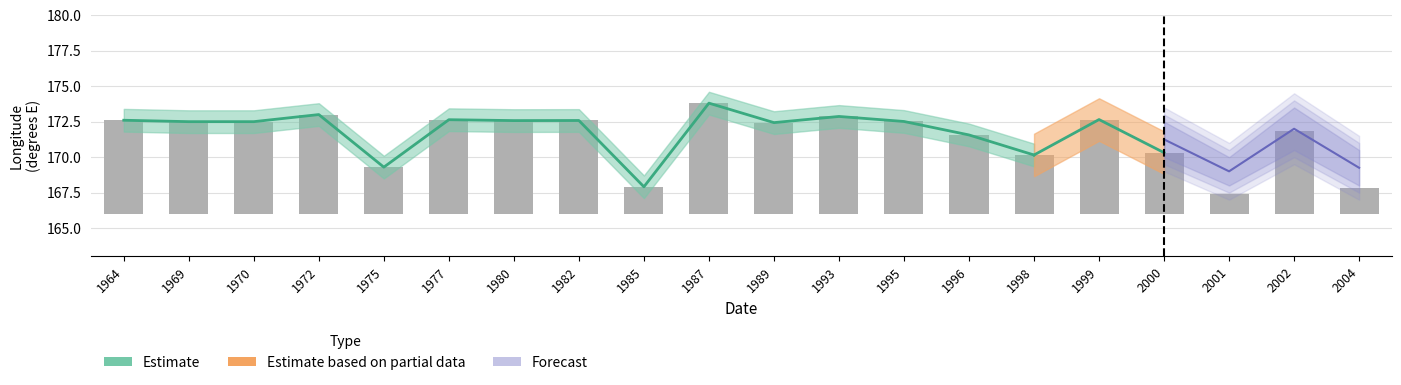

What is the value of the 2nd bar from the left?

172.5